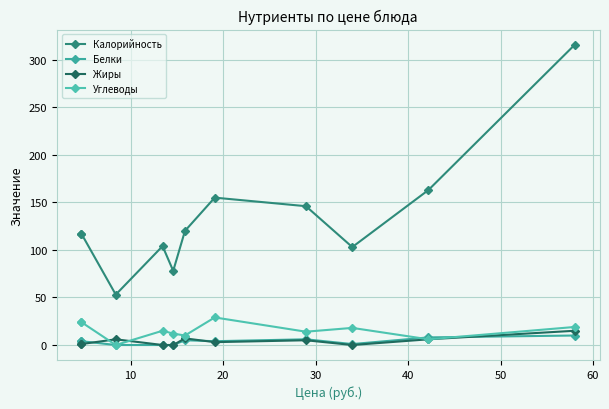

What is the lowest value of the Калорийность series?

53